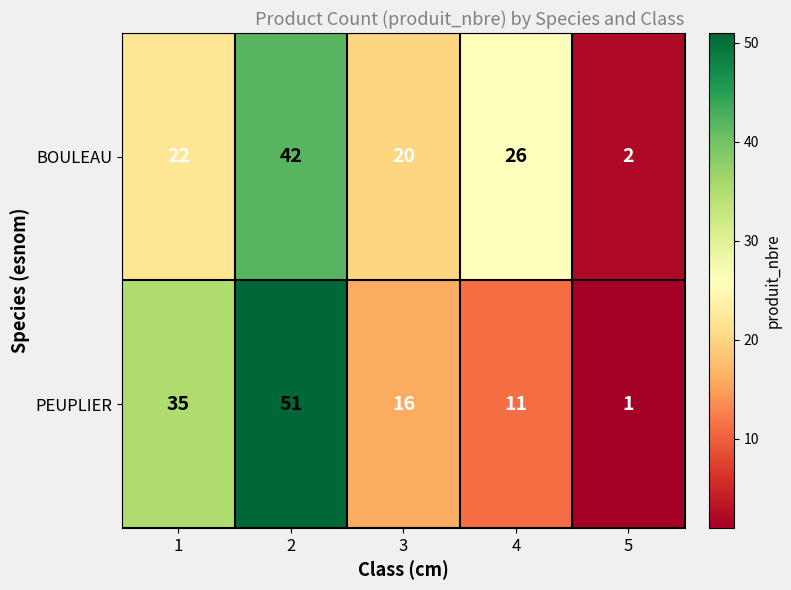

What value does the BOULEAU series have at 3?

20